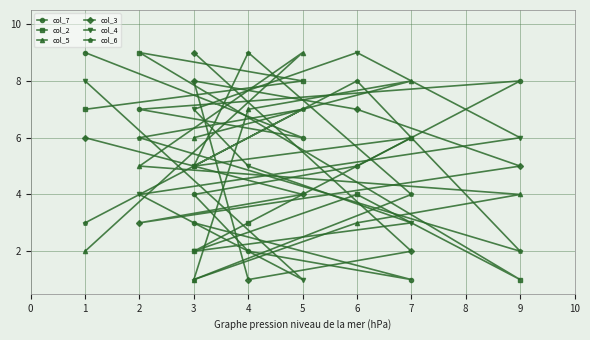

How many data points in col_7 are above 5?

4